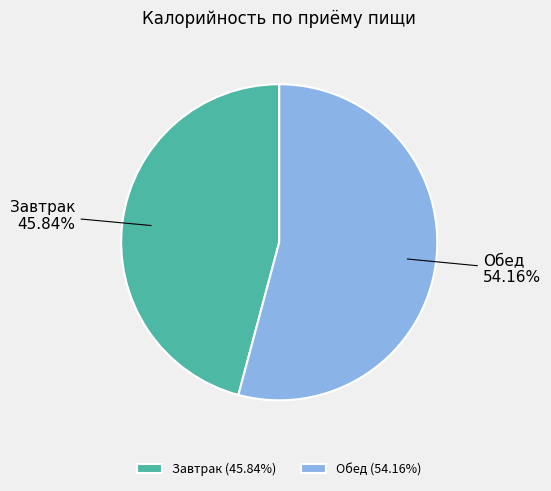

Which category has the smallest portion of the pie?

Завтрак